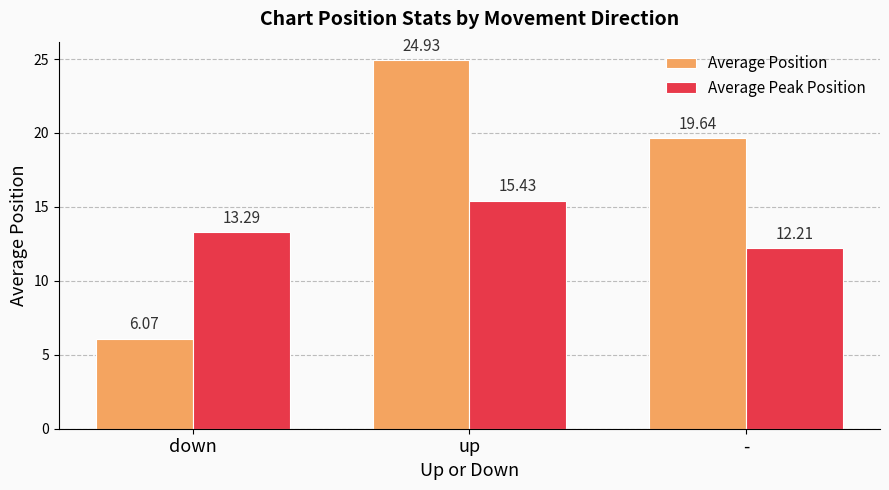

At which label is Average Peak Position closest to 13?

down